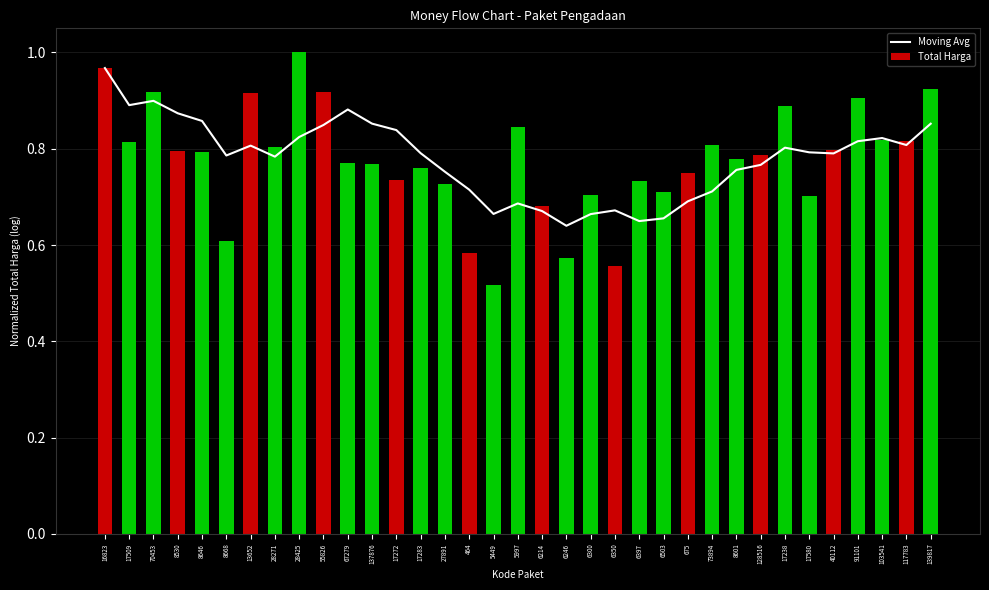

How many distinct data groups are displayed?

2